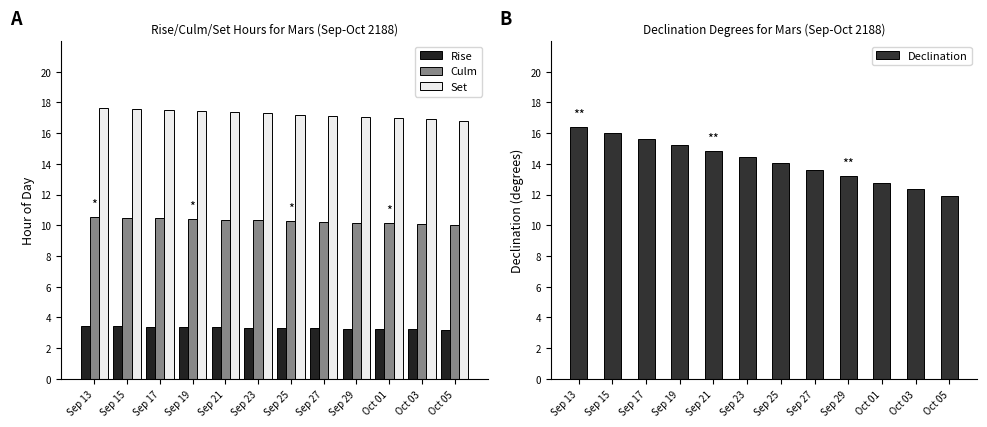

What is the total value across all series at Sep 21?

46.0